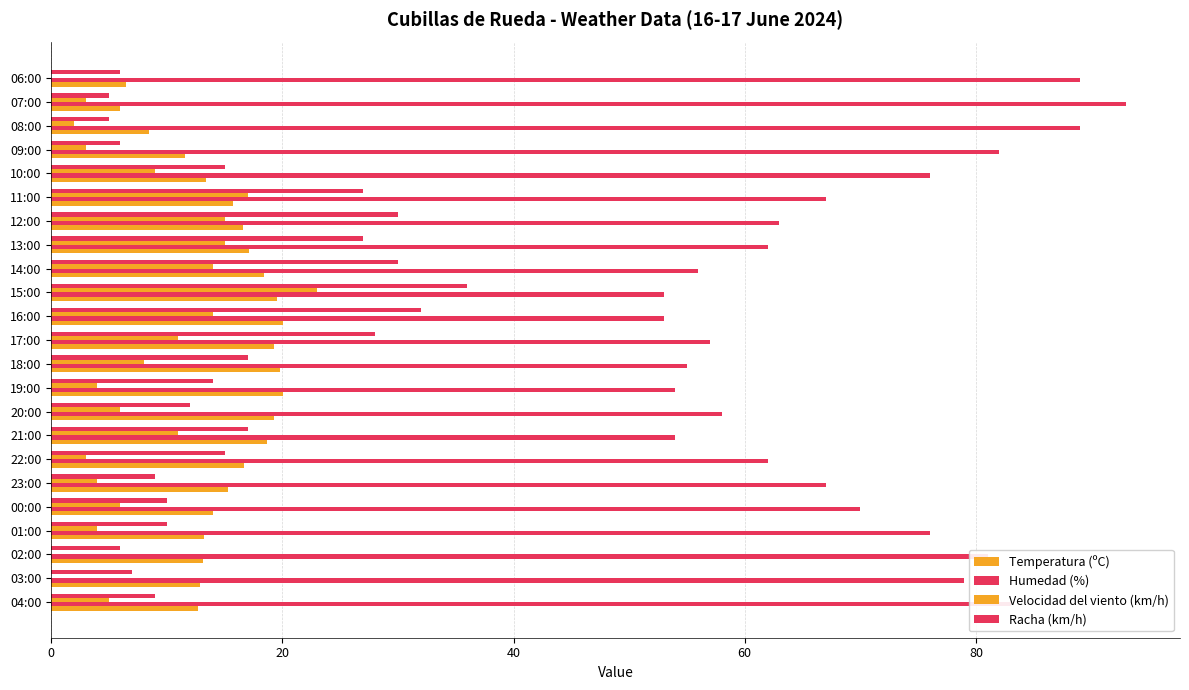

How many categories are shown in the chart?

23